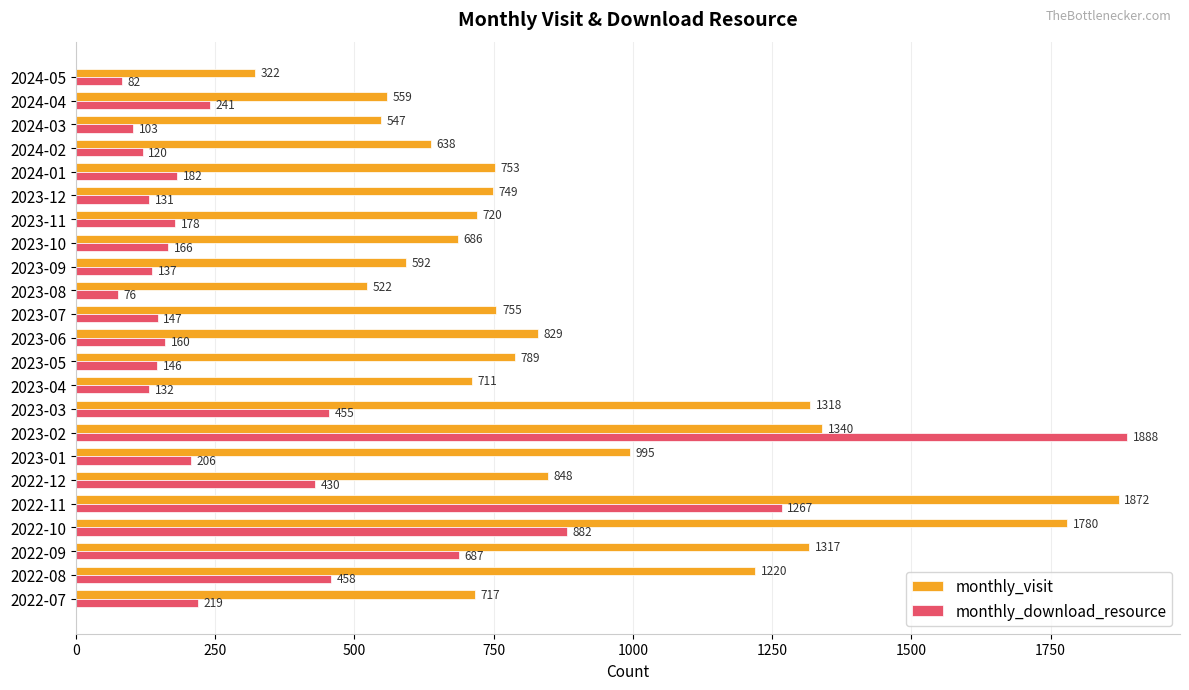

Where is monthly_download_resource nearest to the value 982?

2022-10